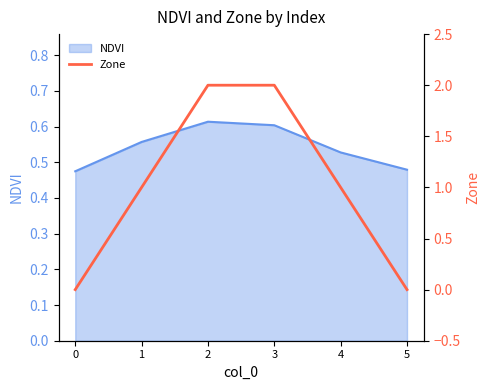

What is the change in value from 3 to 4?

-1